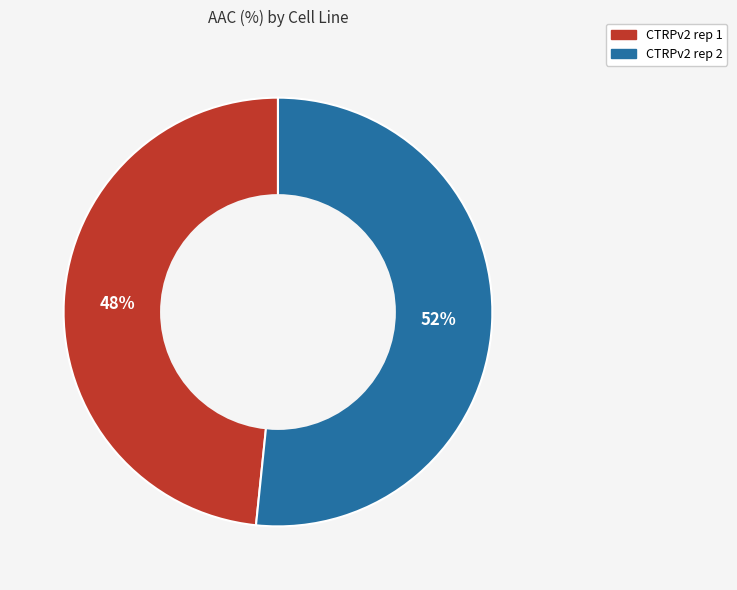

Is it true that CTRPv2 rep 1 is 48% of the pie?

True